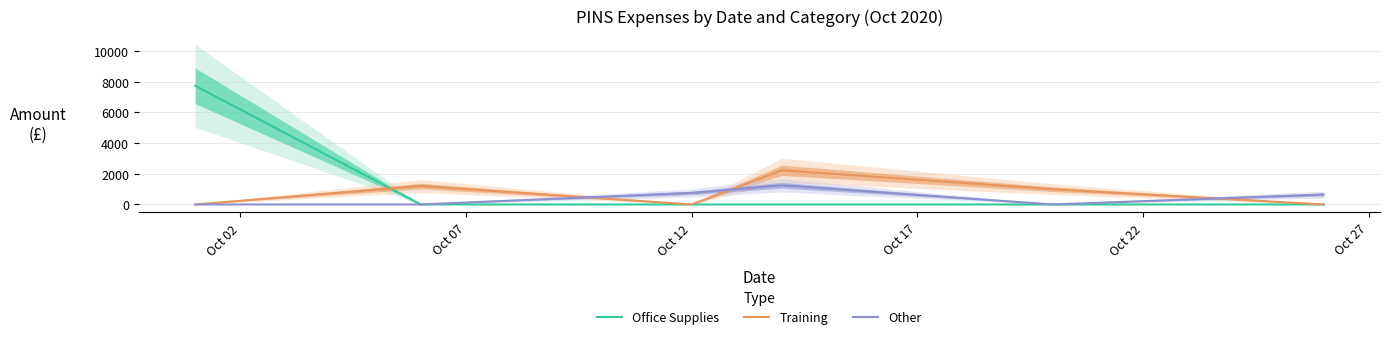

What is the difference between the maximum and minimum values in the Training series?

2226.6